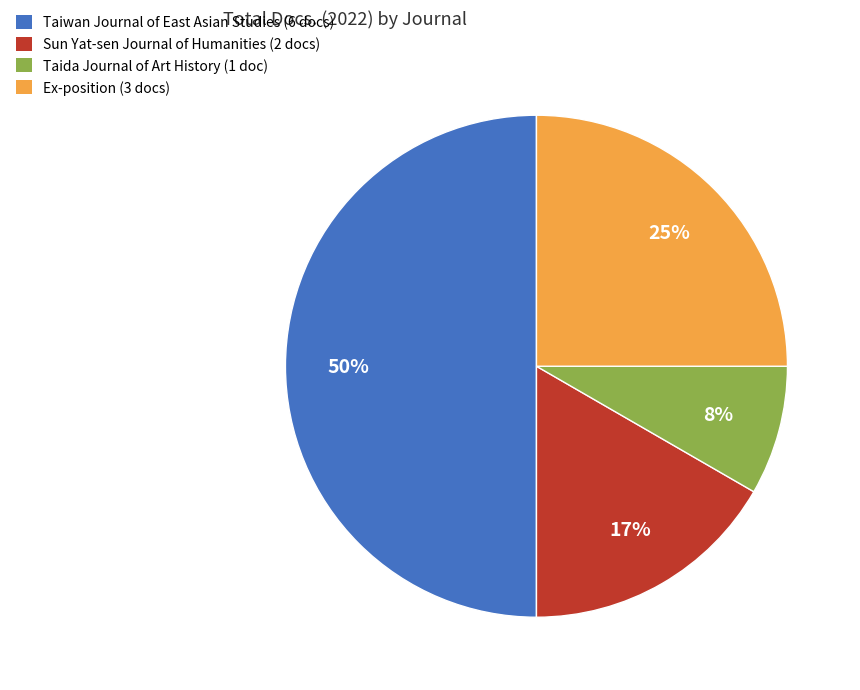

Which category has the biggest portion of the pie?

Taiwan Journal of East Asian Studies (6 docs)